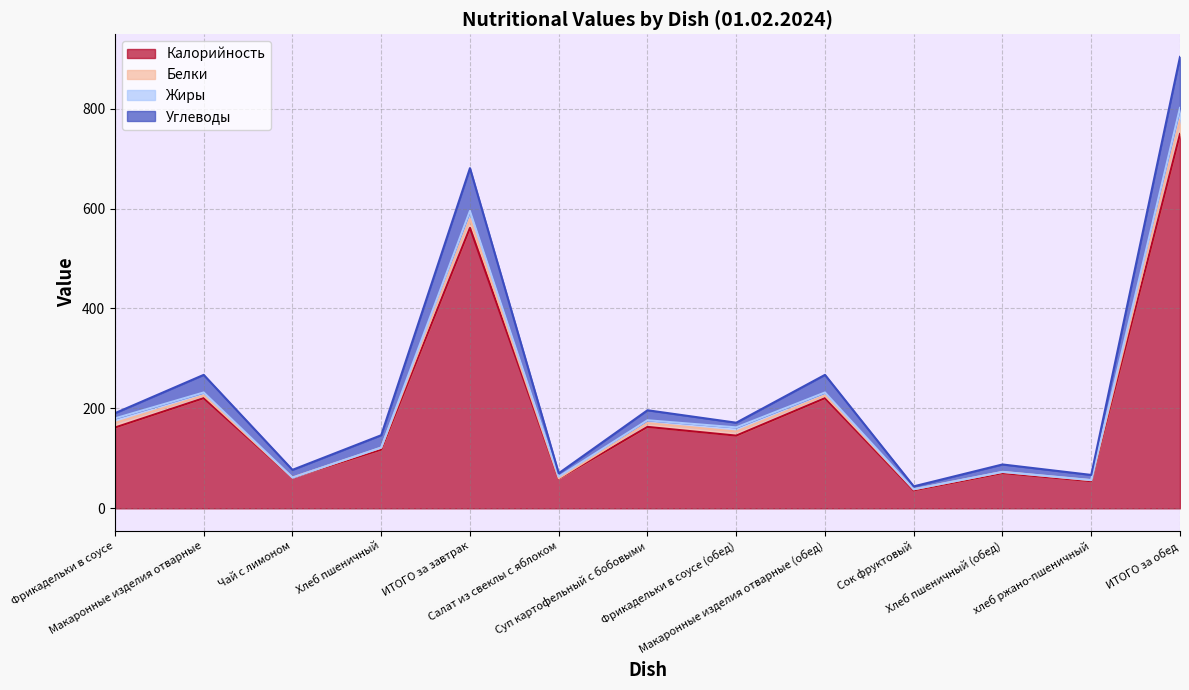

How many interior local valleys does the Белки series have?

4